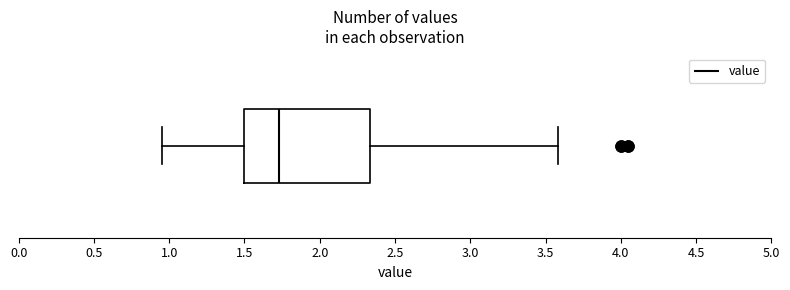

Transcribe this box plot: give where the median line is, the range the box spans, and where the two whiskers end, as read against the x-axis. The values are not printed on the chart, so give them approximately, as read against the axis.

median 1.75, box 1.50 to 2.35, whiskers 0.95 to 3.60